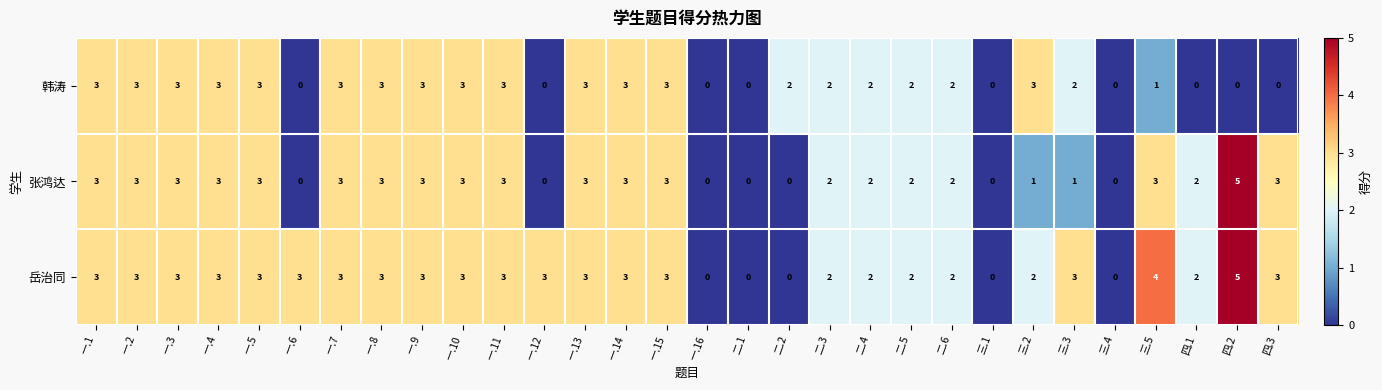

What is the maximum value for 张鸿达?

5